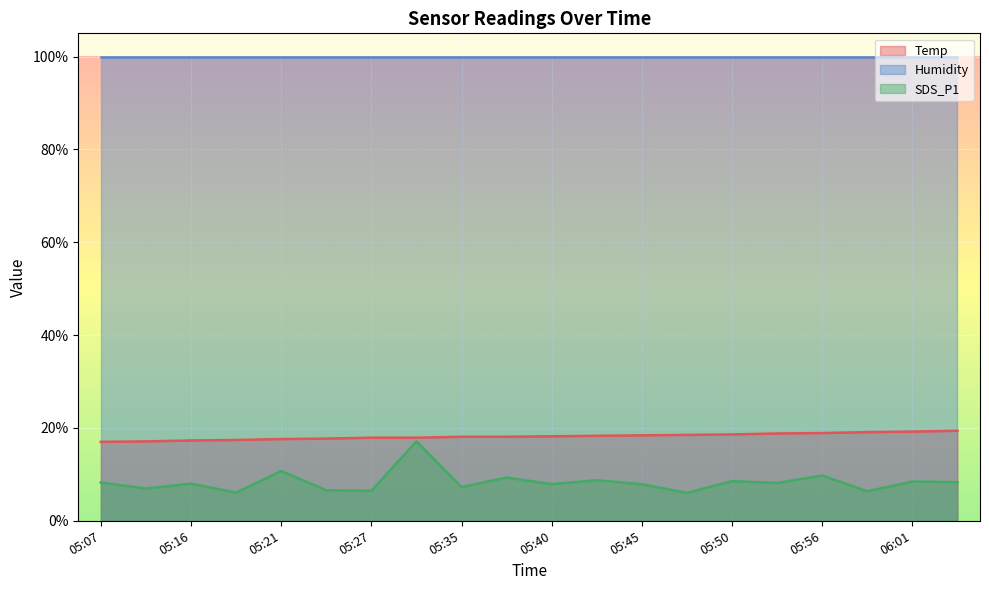

What position from the left is 05:48?

14